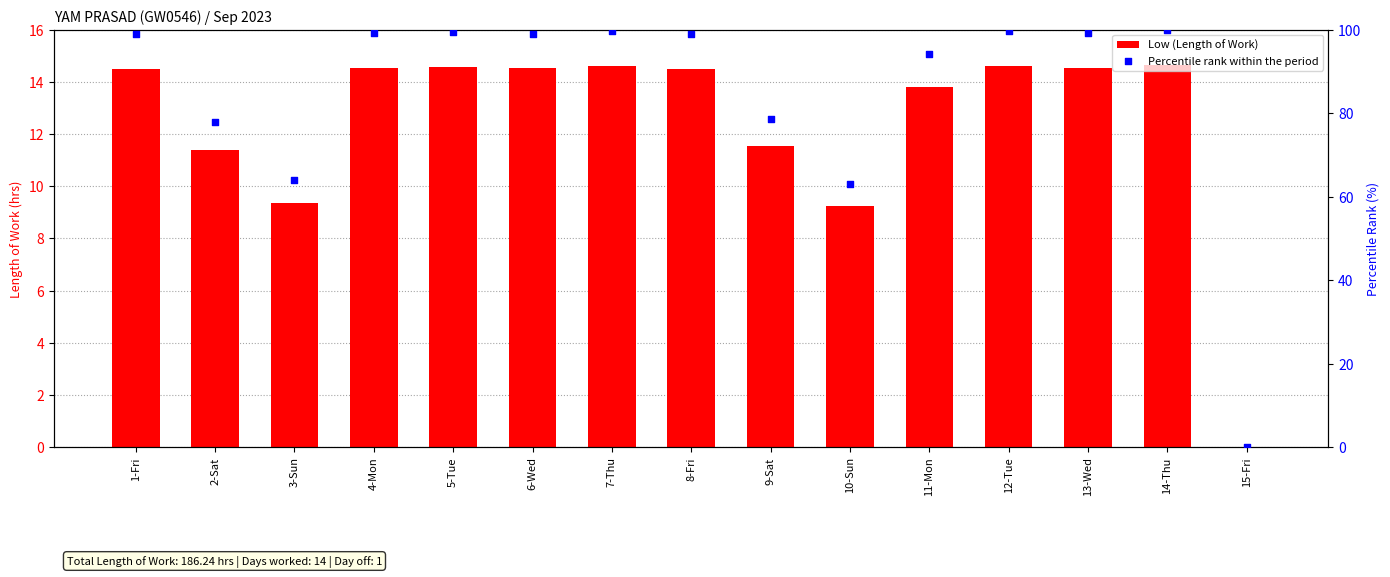

Which series has the widest spread of Y values?

Percentile rank within the period